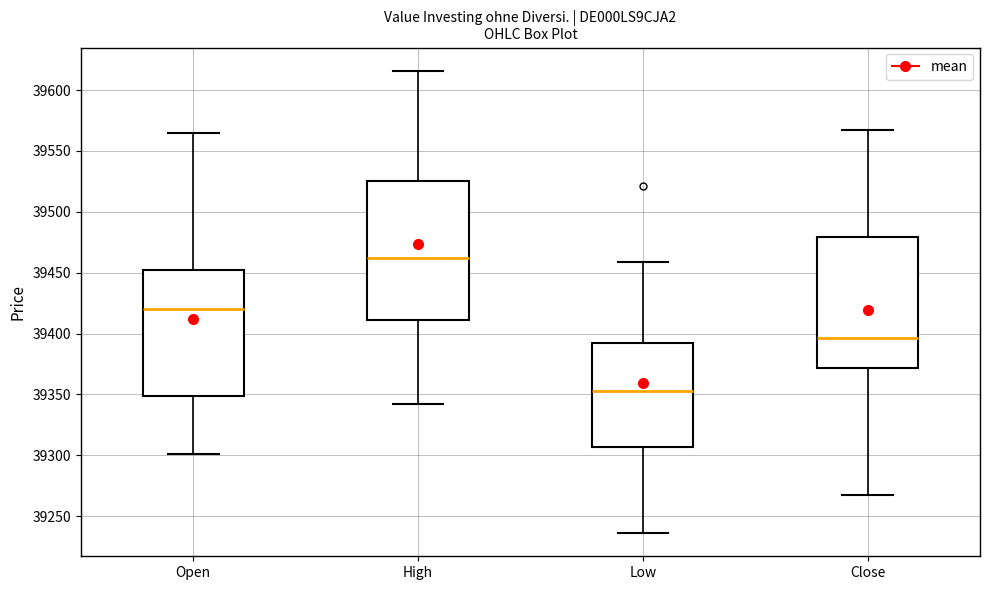

Which box's median line is the lowest?

Low